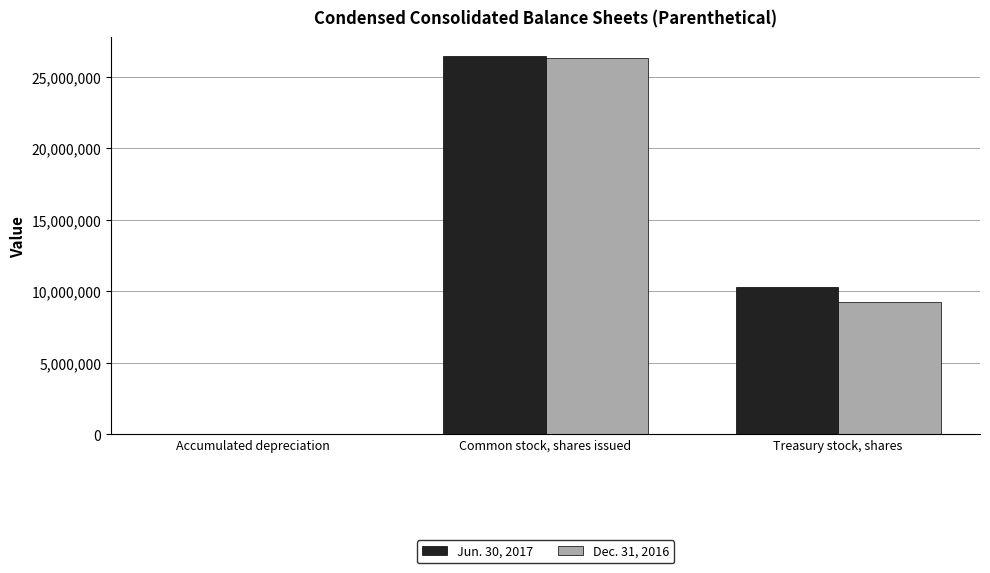

Which series has the largest range (max minus min)?

Jun. 30, 2017